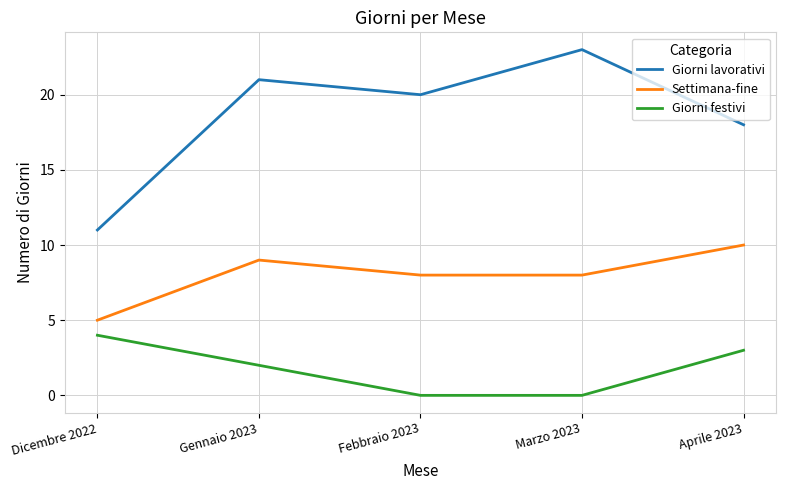

What is the spread (max minus min) of values at Aprile 2023?

15